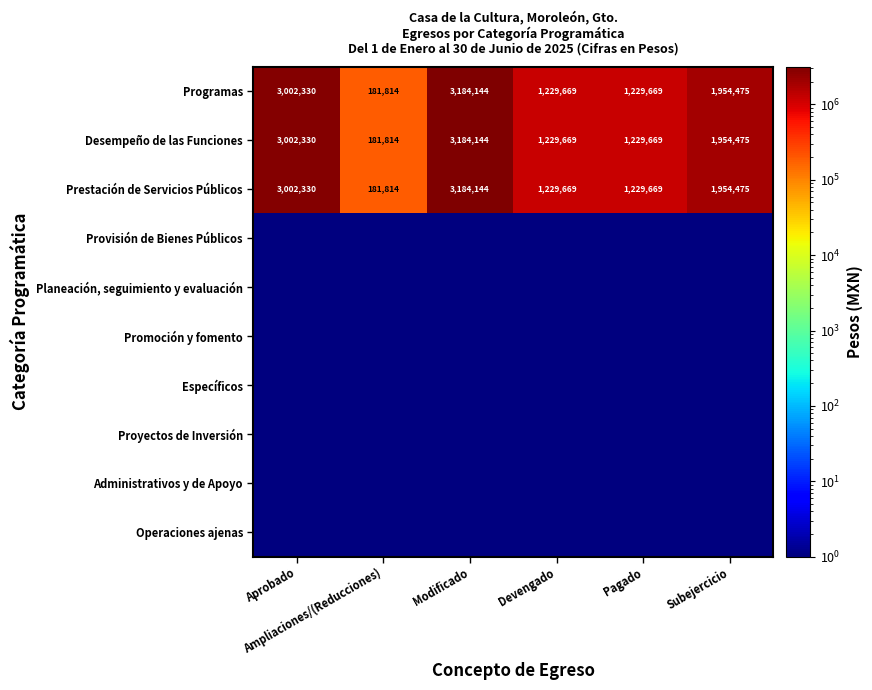

Count the number of data series in this chart.

10